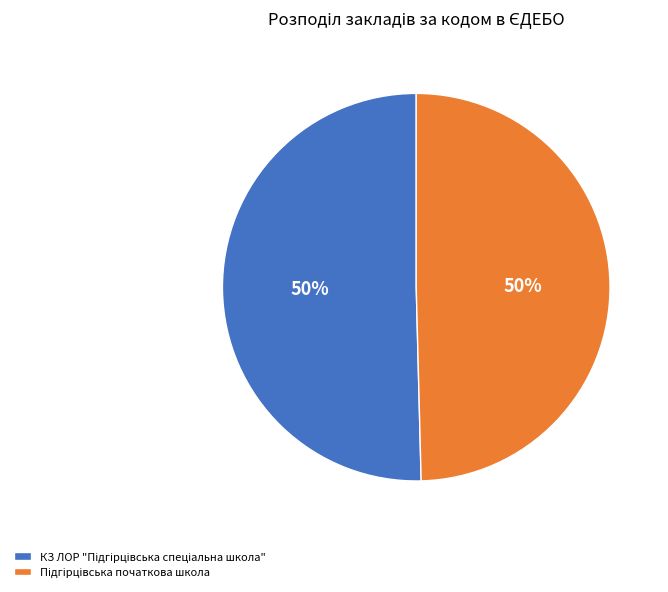

To the nearest percent, what is the average slice percentage?

50%